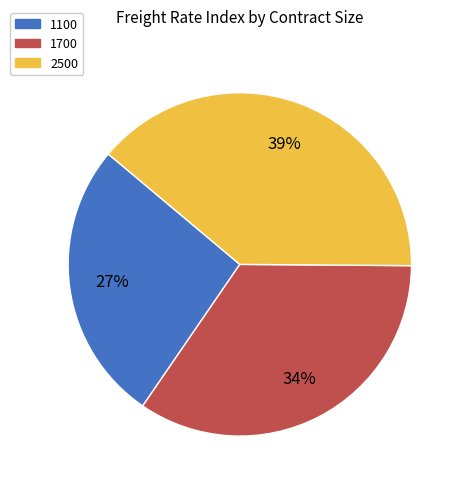

How many slices are in this pie chart?

3